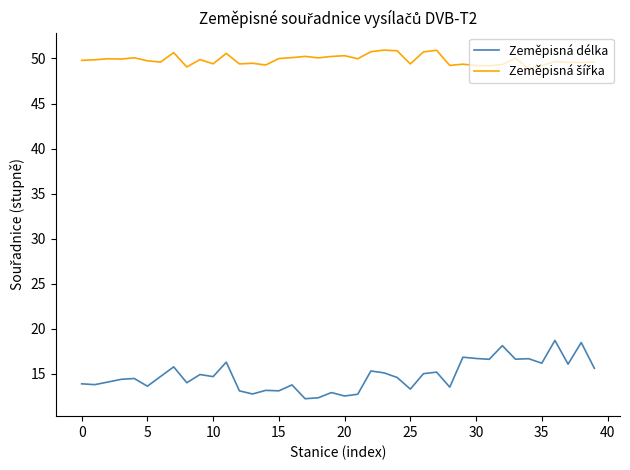

How many lines are shown in the chart?

2